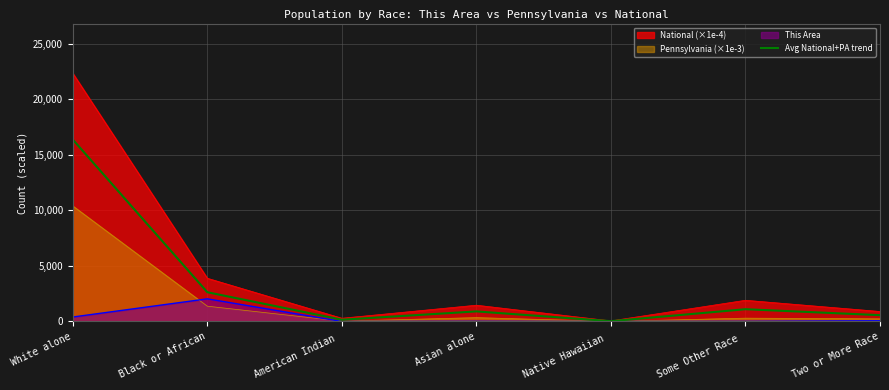

List the labels in order of value, smallest first.

Native Hawaiian , American Indian , Two or More Race, Asian alone, Some Other Race , Black or African, White alone